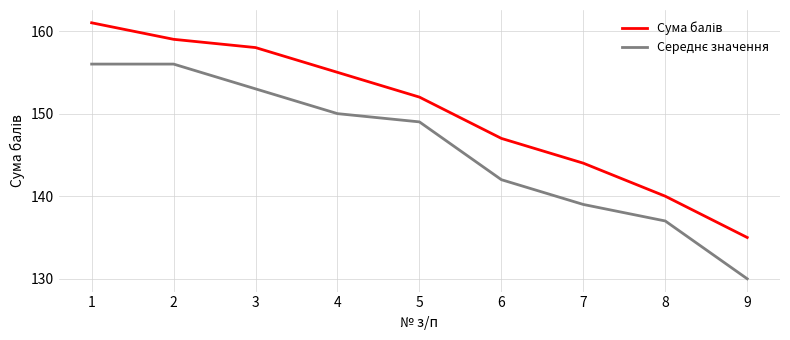

What is the greatest value displayed?

161